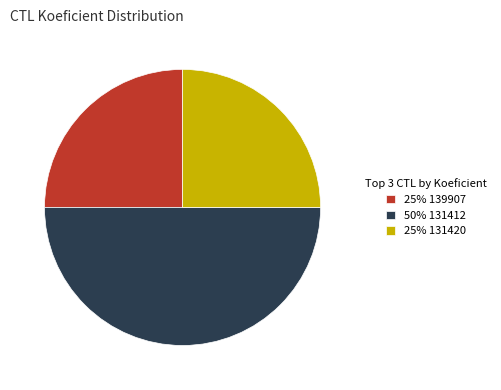

Does 25% 139907 represent more than half of the total?

No